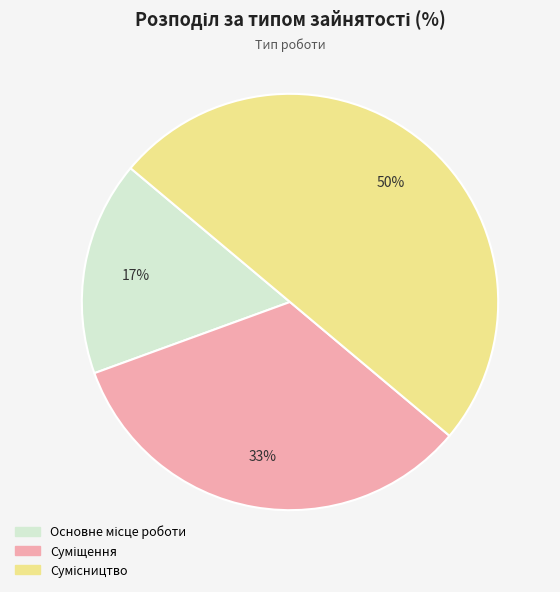

To the nearest percent, what is the average slice percentage?

33%